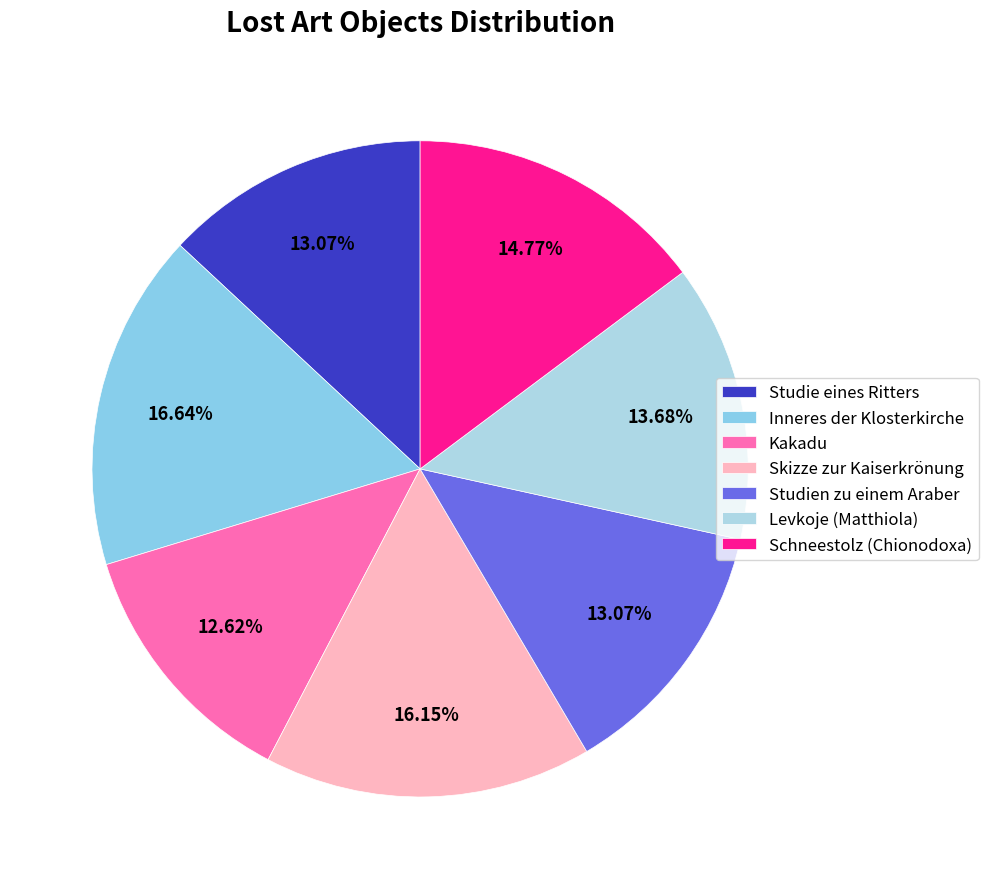

To the nearest percent, what is the difference between the largest and smallest slice percentages?

4%